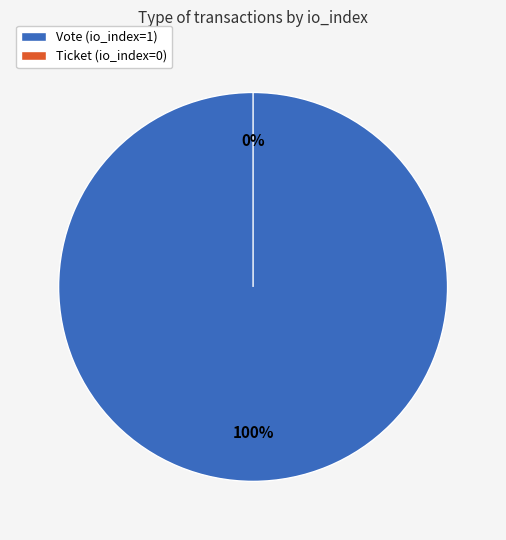

To the nearest percent, what portion does Vote (io_index=1) represent?

100%